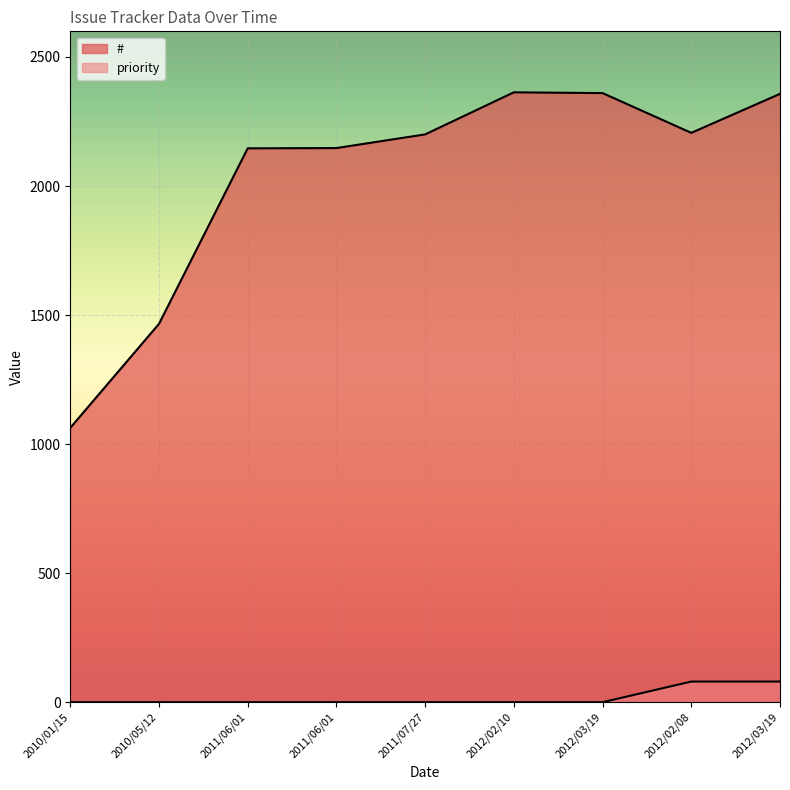

Reading left to right, transcribe all the data shown in this chart.

#: 1063	1466	2146	2147	2200	2363	2360	2206	2357
priority: 0	0	0	0	0	0	0	80	80